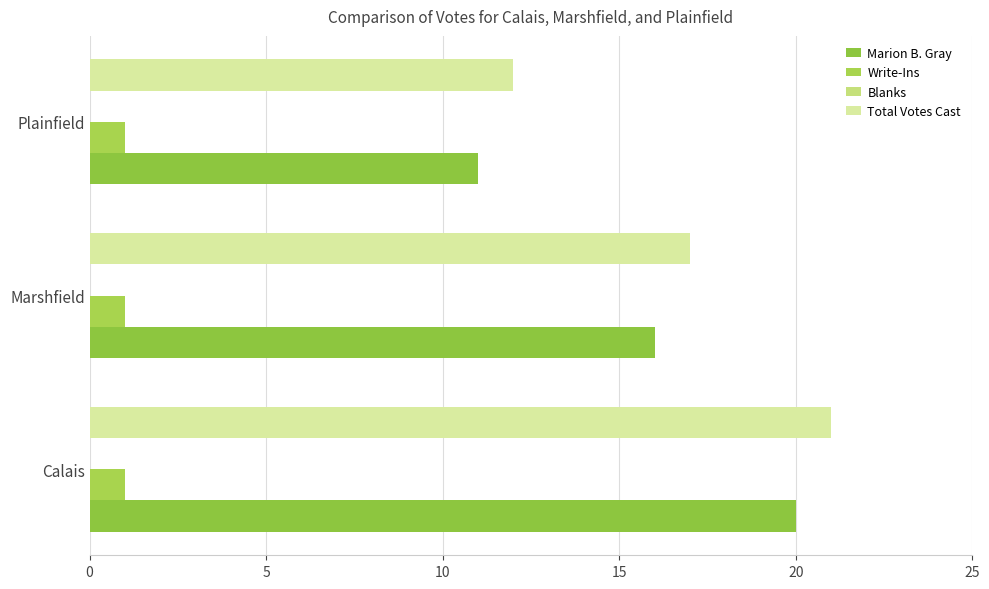

How many series are shown in this chart?

3